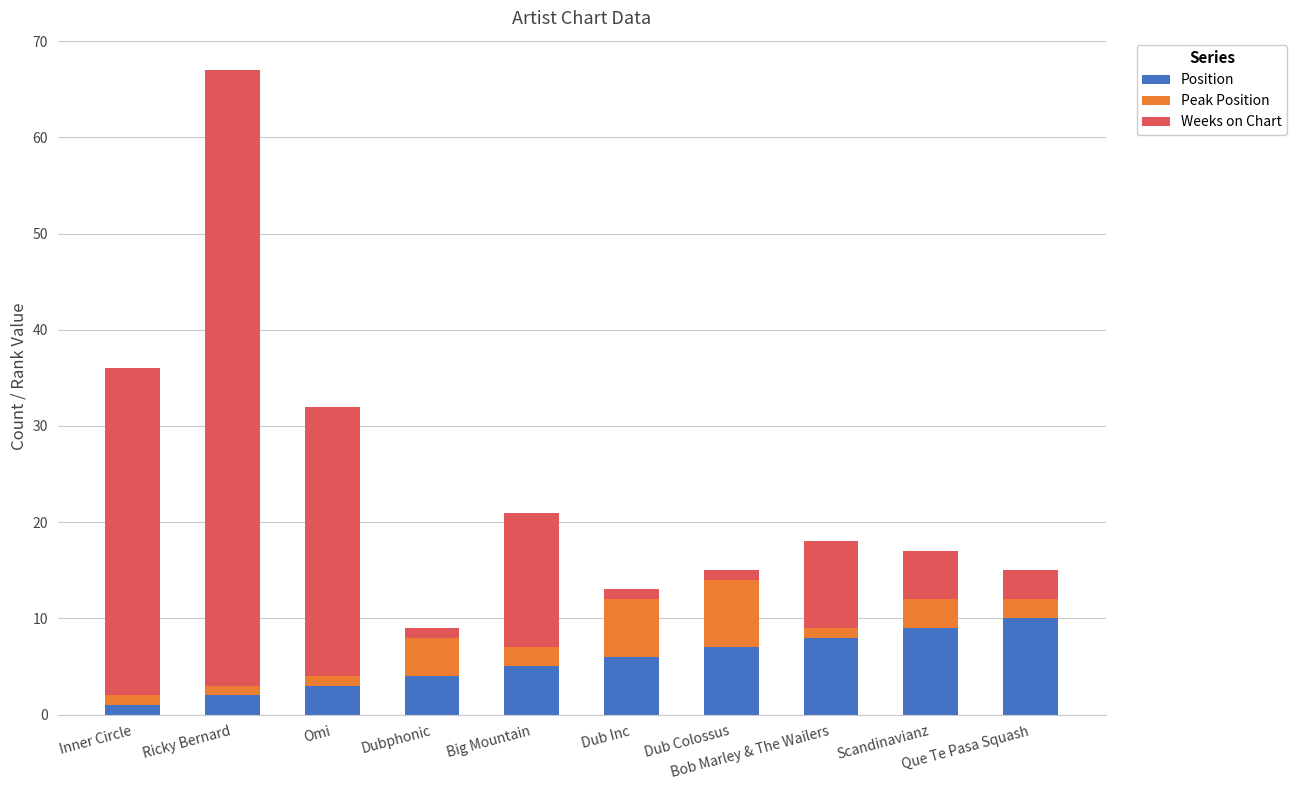

What is the highest value of the Position series?

10